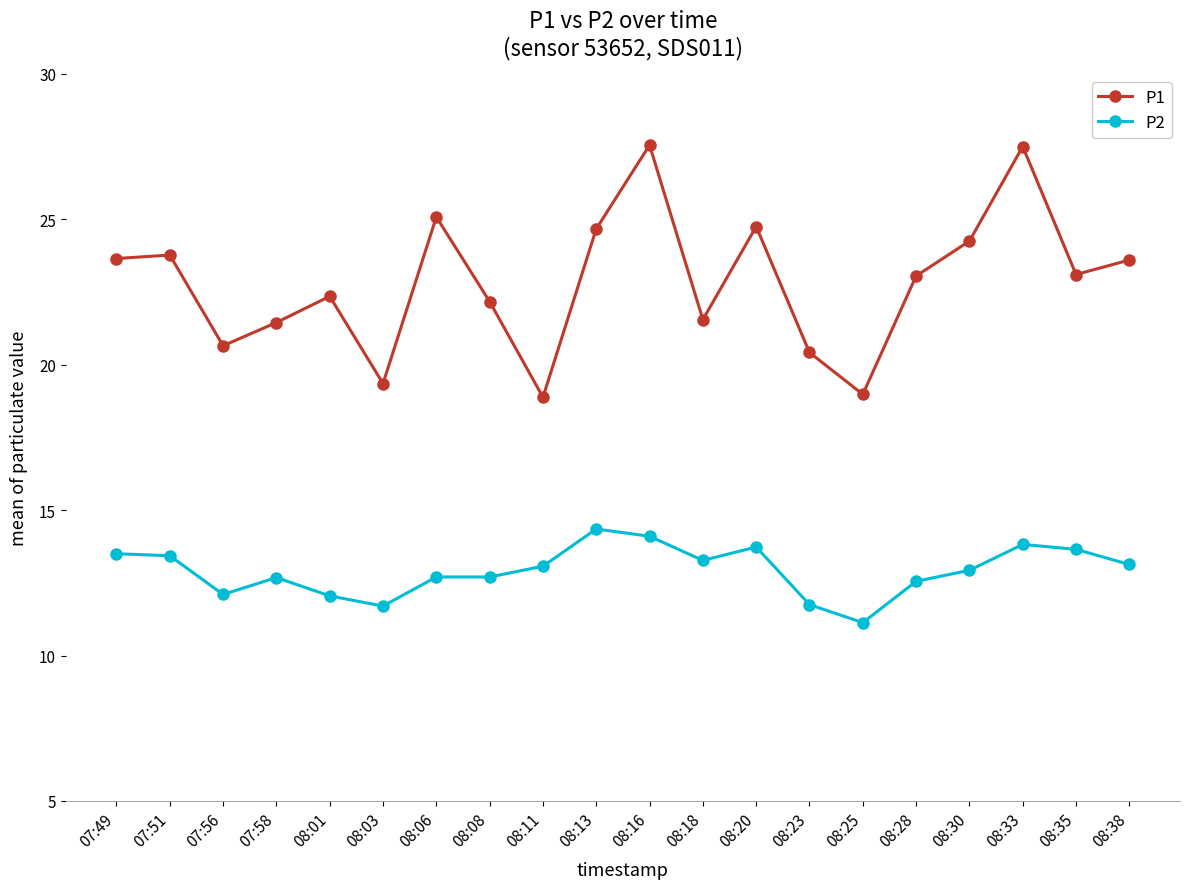

What is the difference between the maximum and minimum values in the P2 series?

3.2